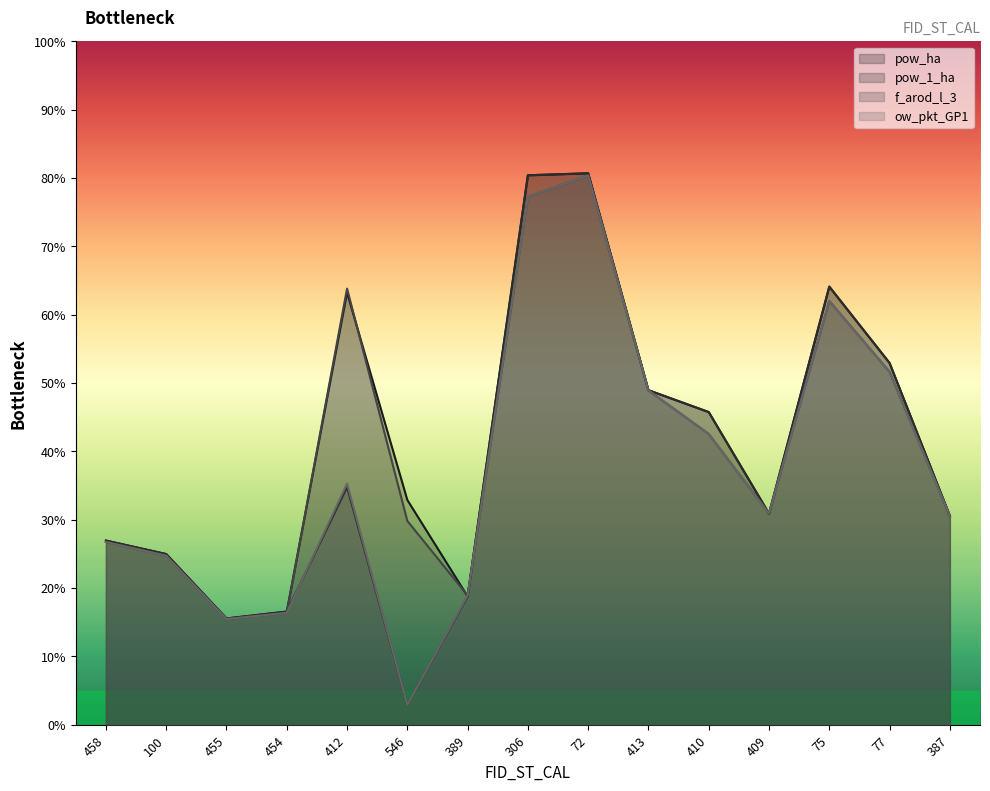

At which category does the chart reach its minimum across all series?

546